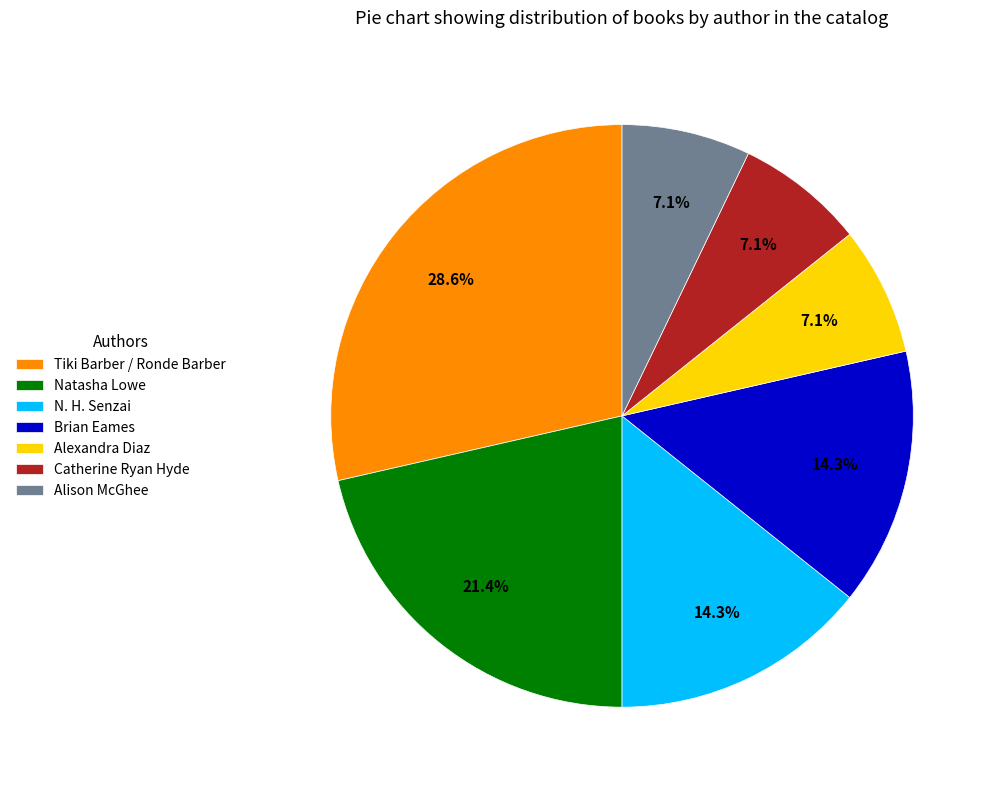

The Alexandra Diaz slice represents 26% of the pie. True or false?

False